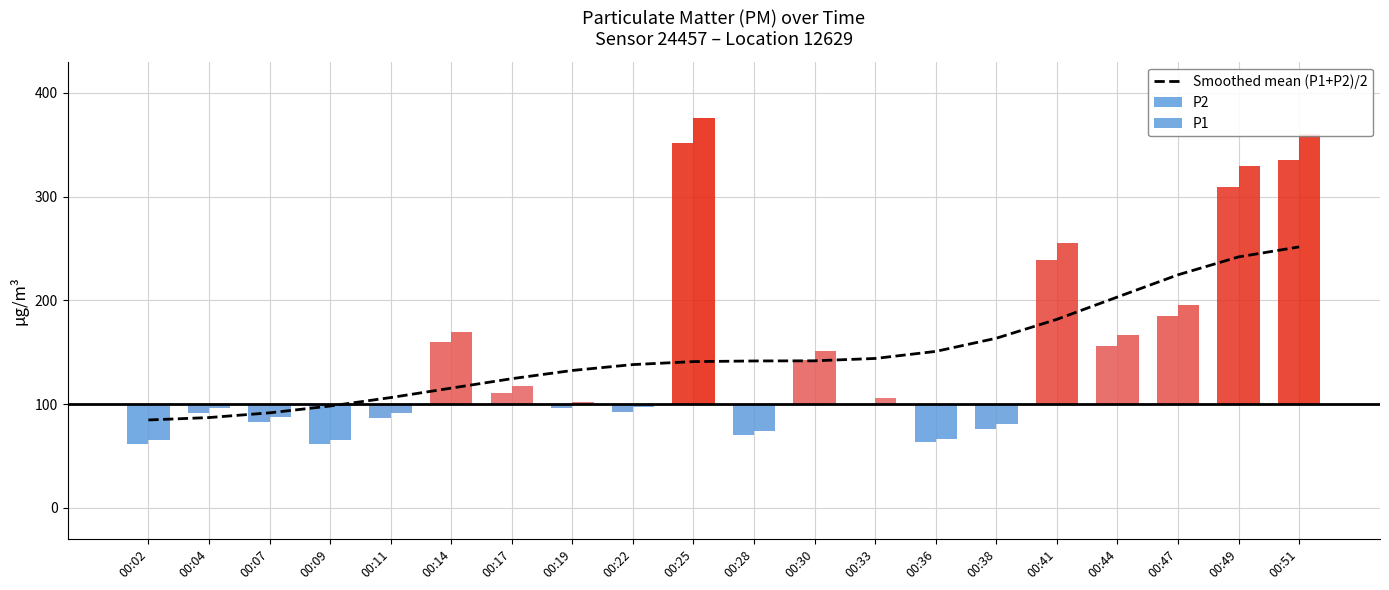

What is the value of the P1 bar at the 10th from the left?

275.8